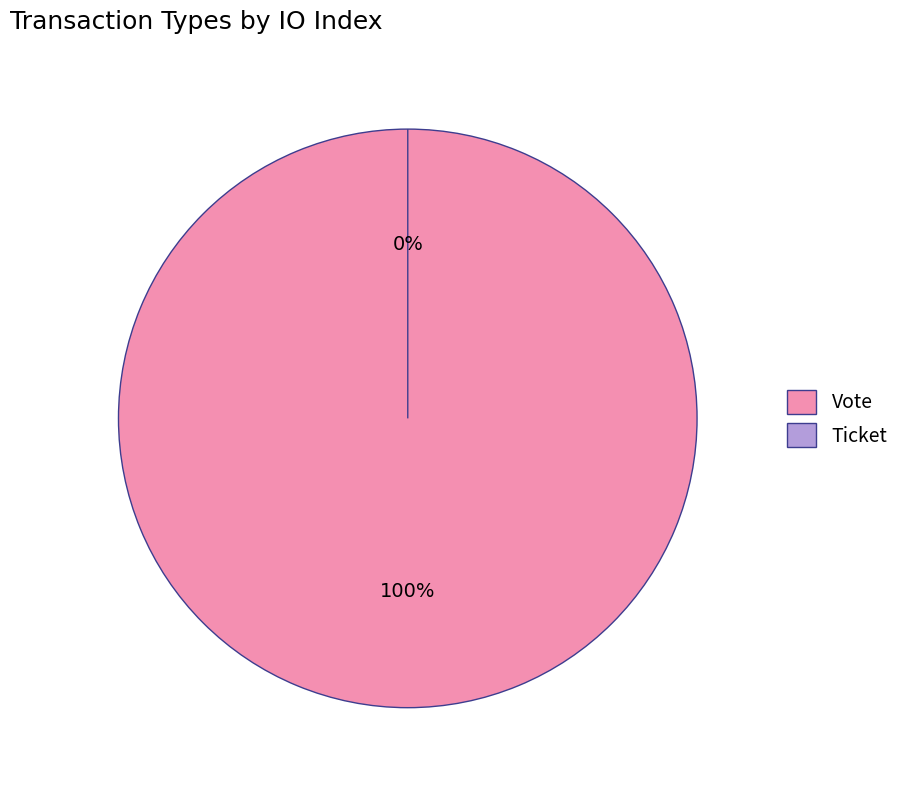

To the nearest percent, what percentage of the pie is Vote?

100%